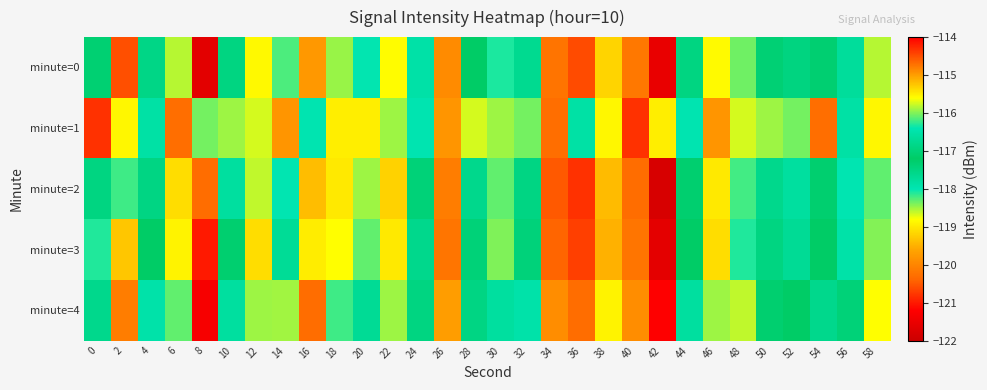

How many series are shown in this chart?

5